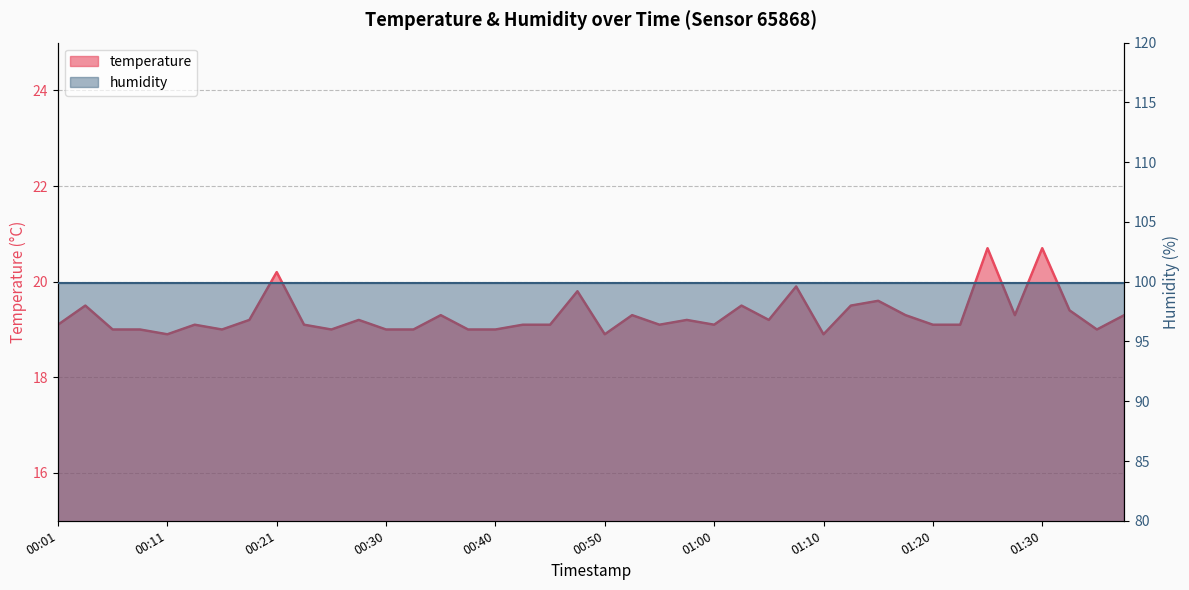

Where is the data nearest to the value 19?

00:06